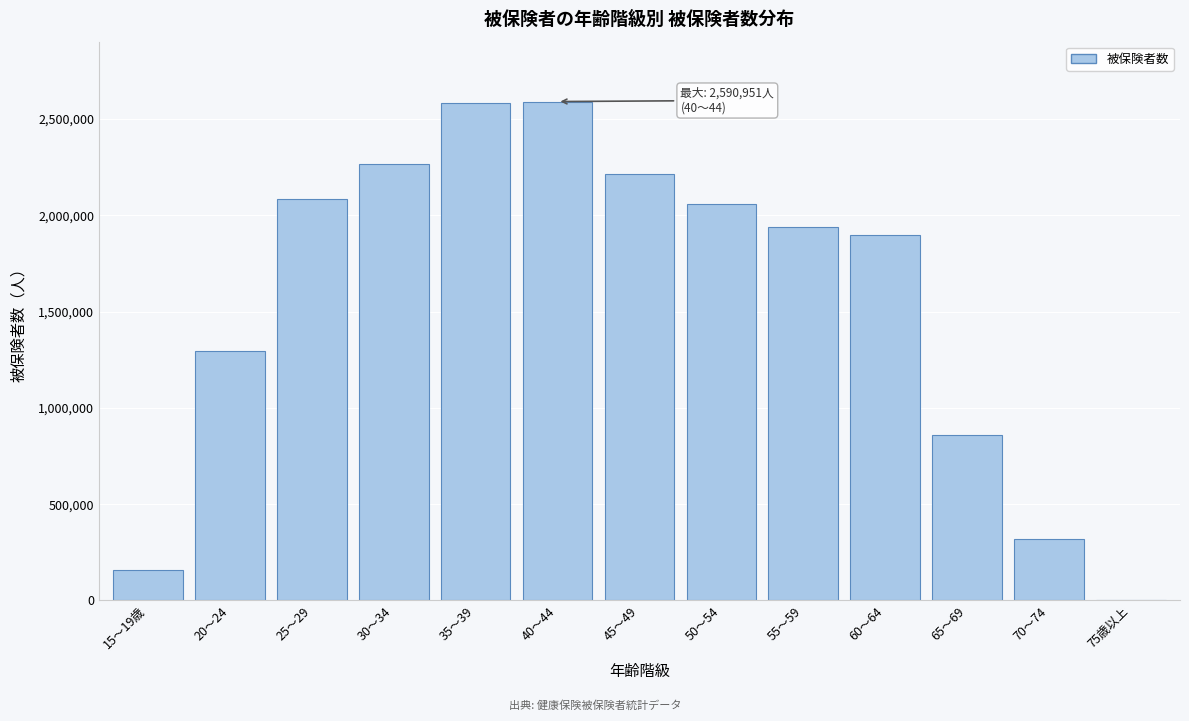

What is the change in value from 40～44 to 50～54?

-532607